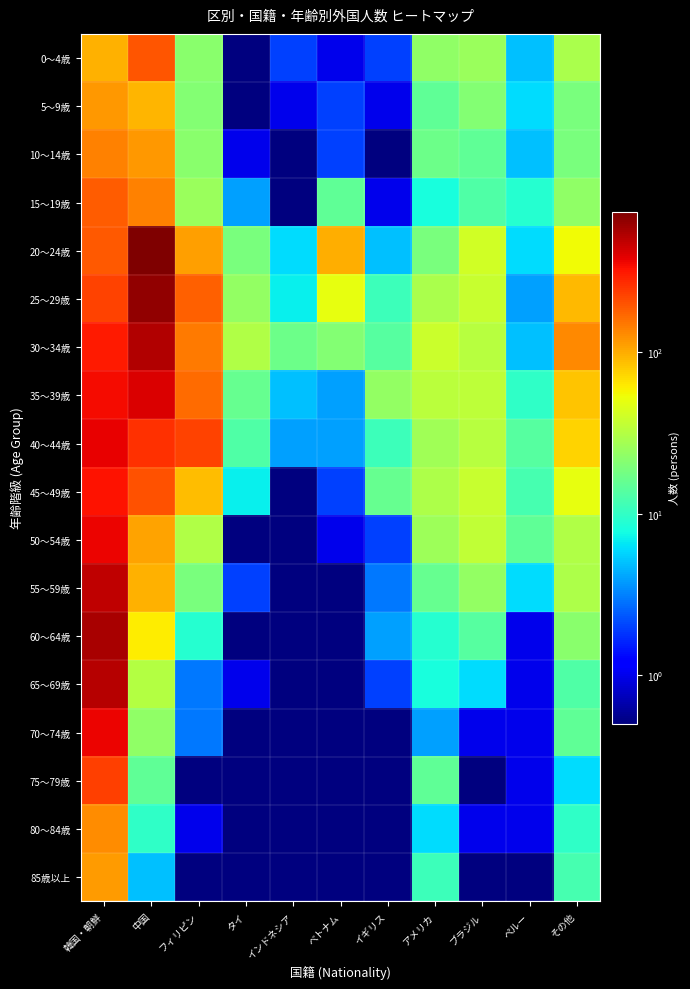

What is the total value across all series at ブラジル?

374.2